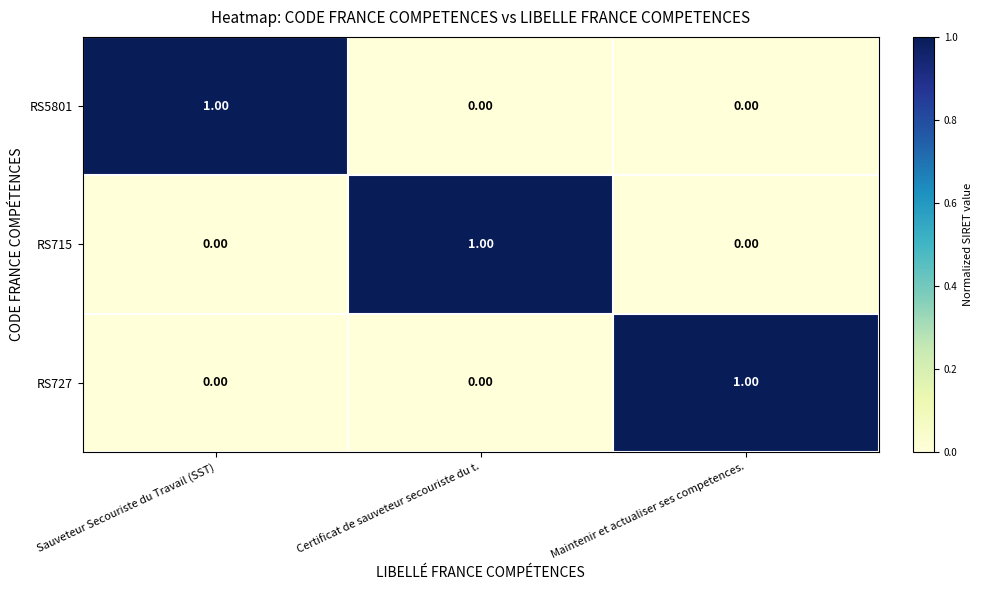

At how many categories does at least one series exceed 0?

3